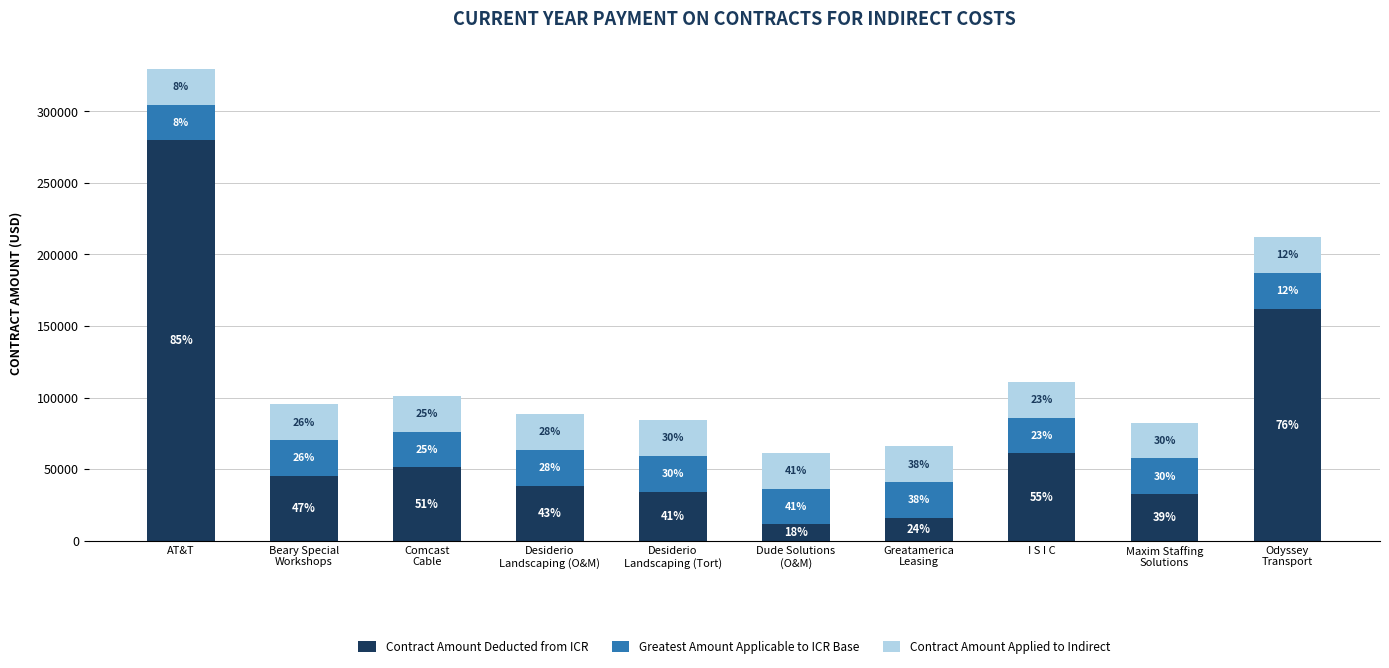

Are the bars grouped side by side (vs. stacked)?

No